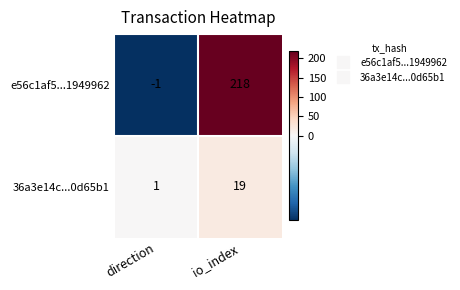

At how many categories does at least one series exceed 166?

1